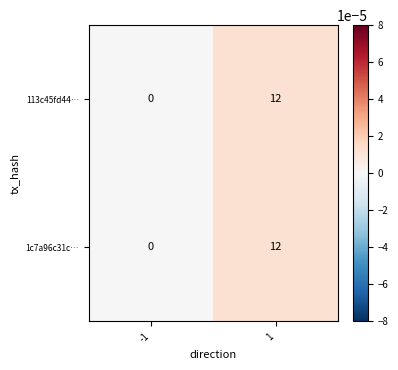

Reading right to left, list all the values displayed in this chart.

113c45fd44…: 1=12	-1=0
1c7a96c31c…: 1=12	-1=0